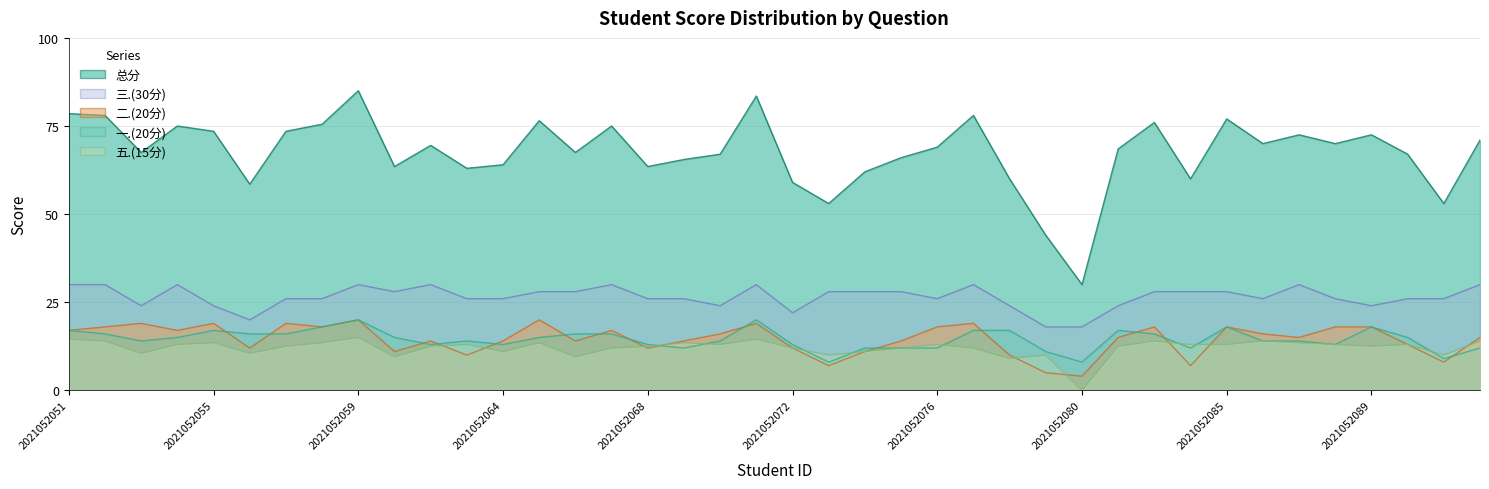

At how many categories does at least one series exceed 57?

36